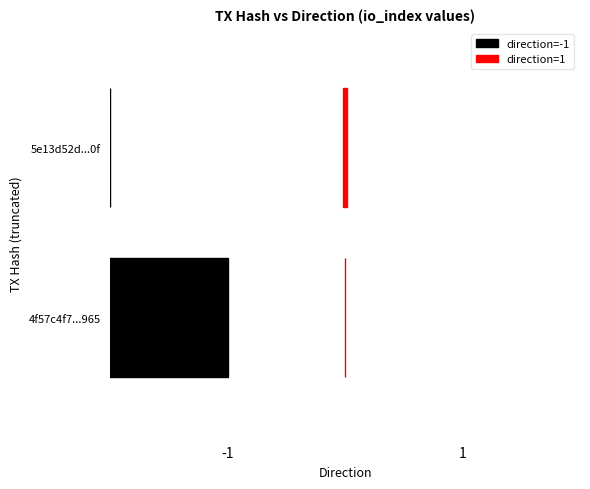

At io_index, list the series in order from largest to smallest.

4f57c4f7f6ee611901e5ce41540589167a13965, 5e13d52d19281f7df10d2d33e313c608c0cba0f